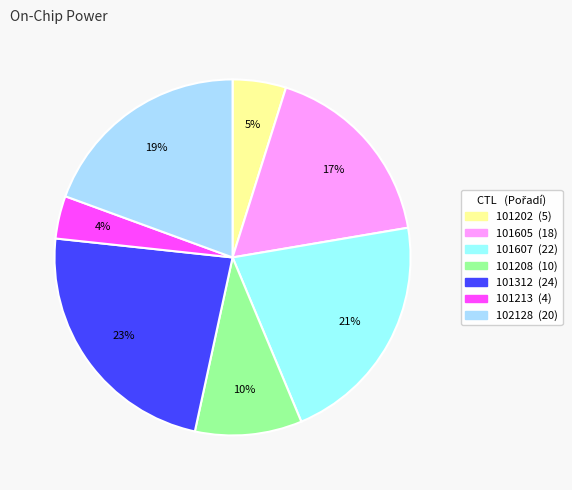

The 101312 slice represents 29% of the pie. True or false?

False